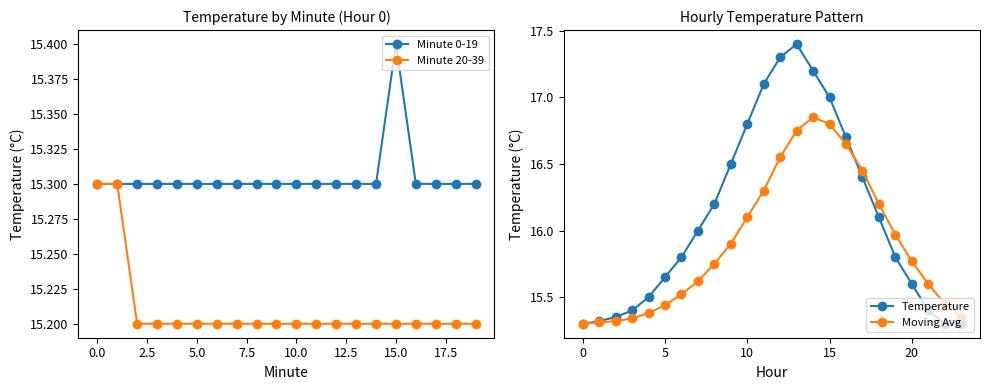

Is it true that Minute 20-39 equals 15.2 at 5.0?

True